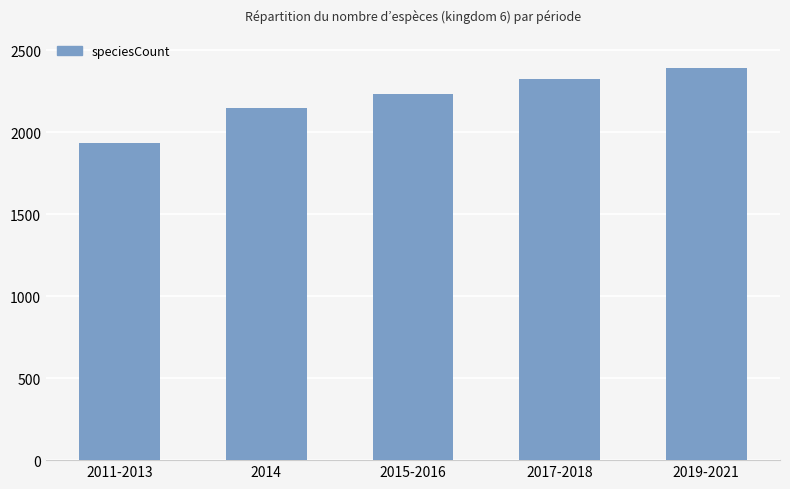

What is the difference between the values at 2011-2013 and 2019-2021?

458